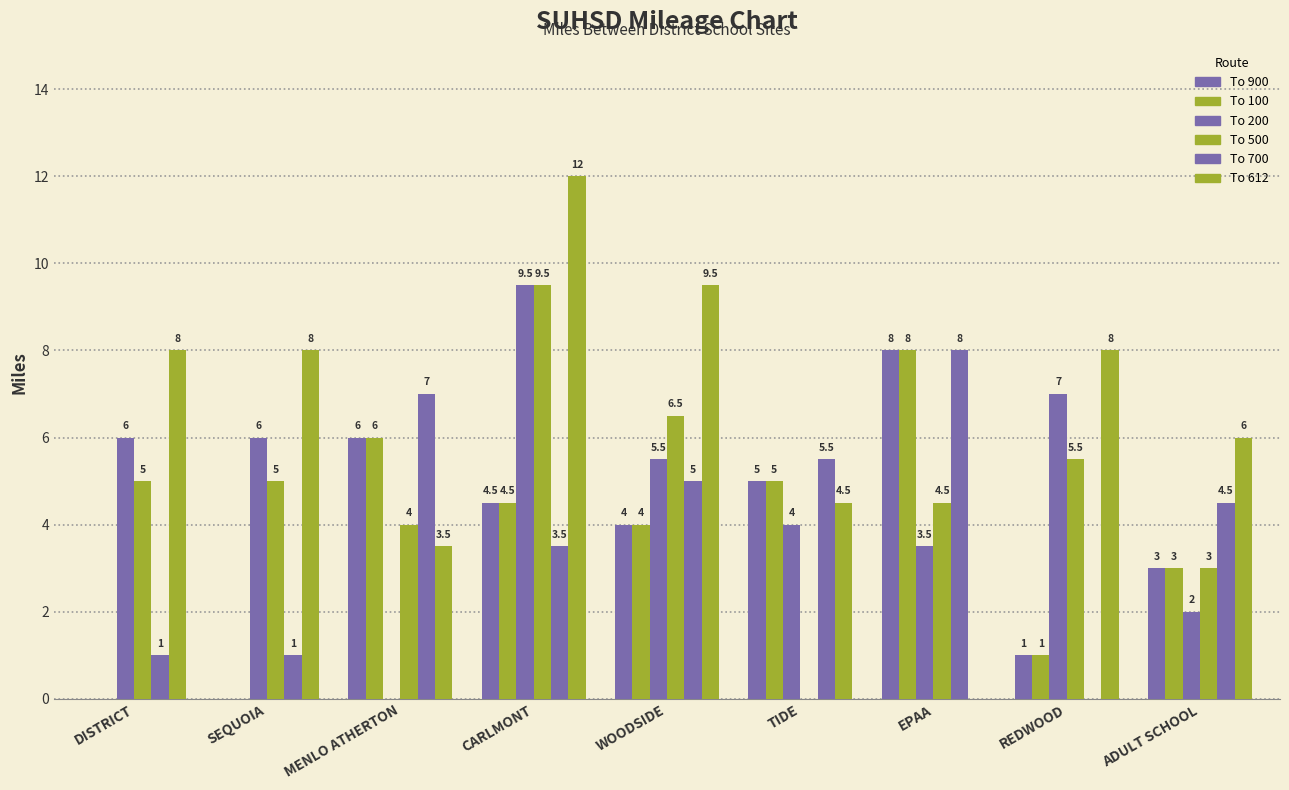

Count the number of data series in this chart.

6